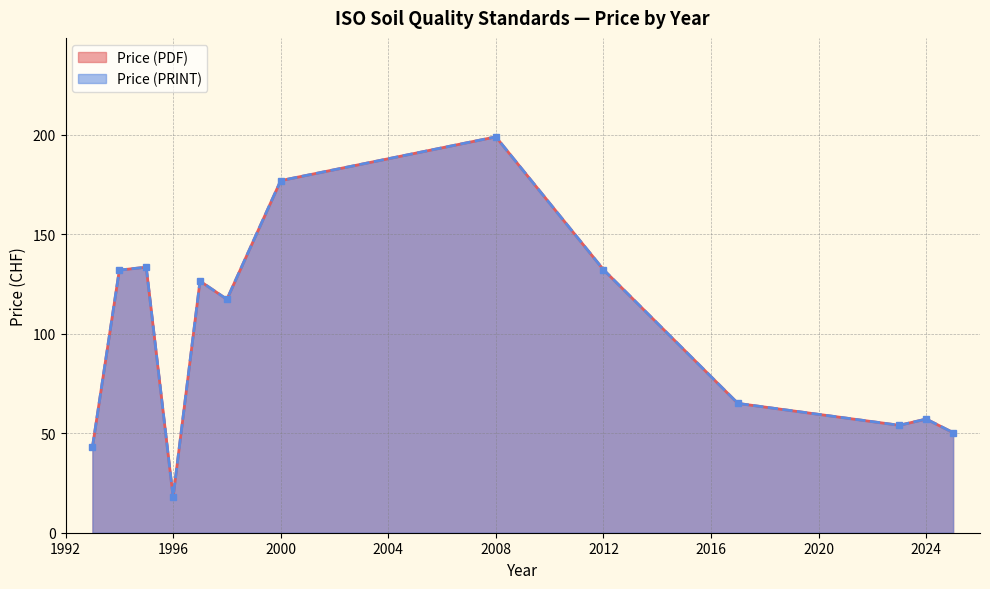

Is it true that Price (PDF) equals 177 at 2000?

True